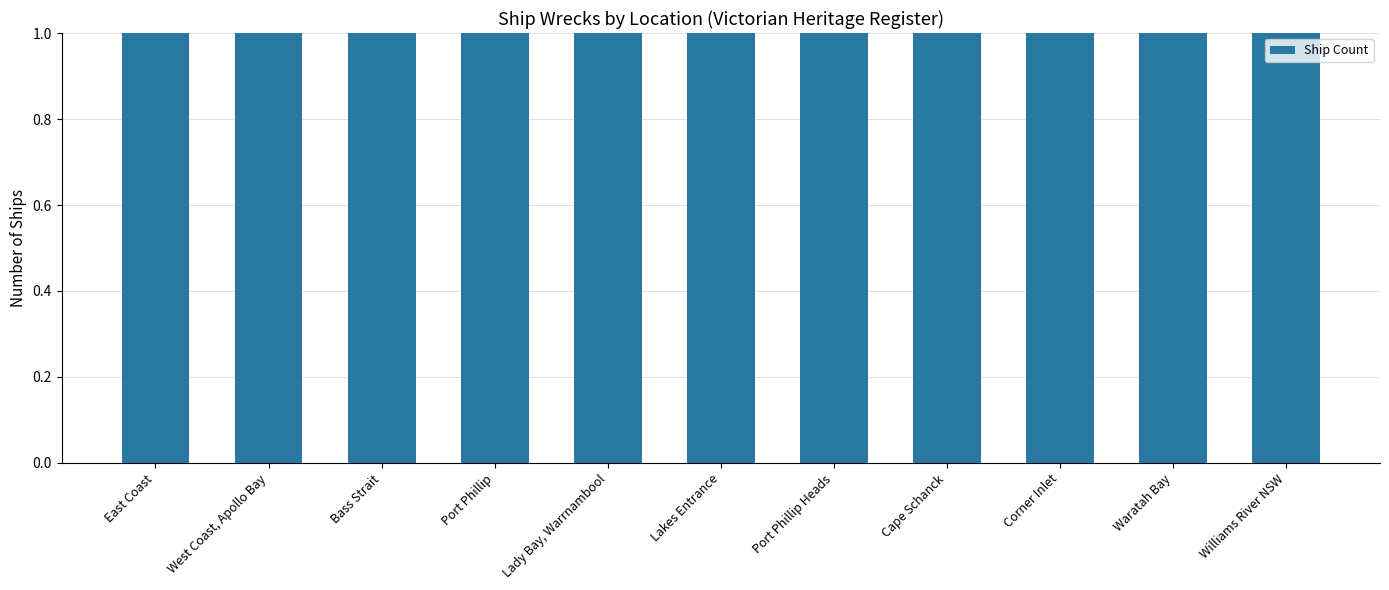

Which has a higher value, Cape Schanck or East Coast?

East Coast